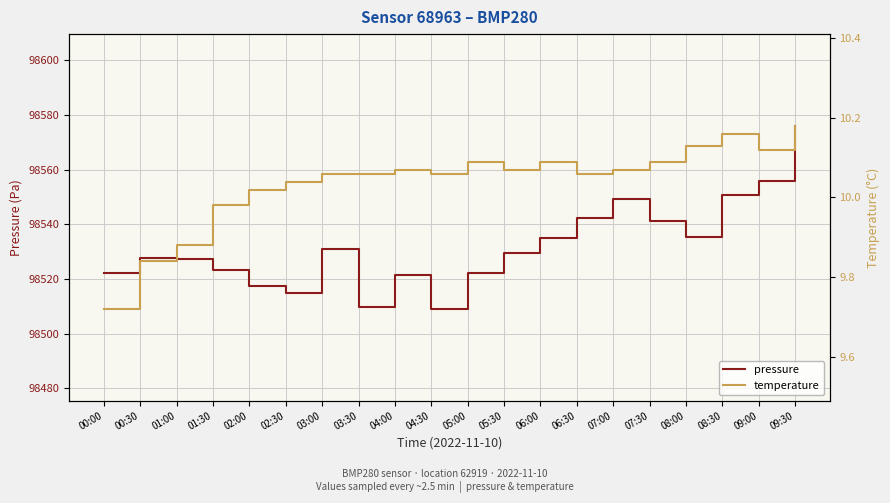

What is the difference between the maximum and minimum values in the temperature series?

0.5